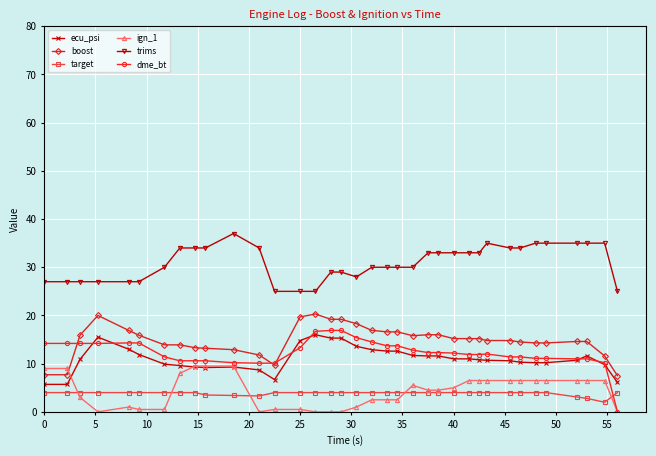

What is the average value of the target series?

3.8